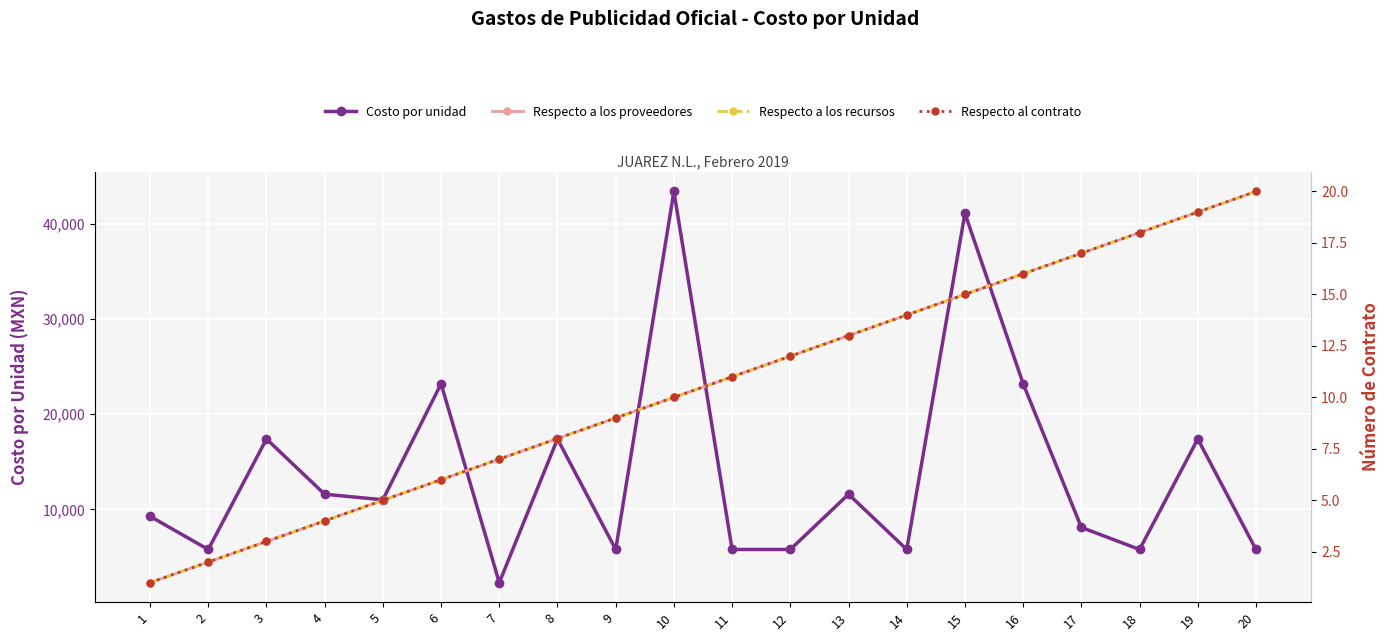

How many distinct data groups are displayed?

4